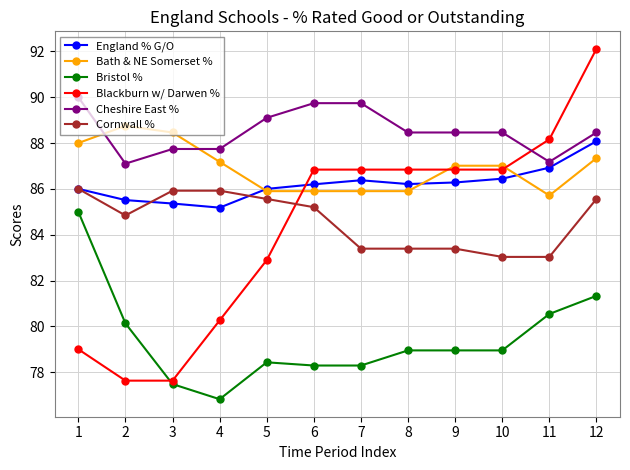

Rank the series by their maximum value, from highest to lowest.

Blackburn w/ Darwen %, Cheshire East %, Bath & NE Somerset %, England % G/O, Cornwall %, Bristol %